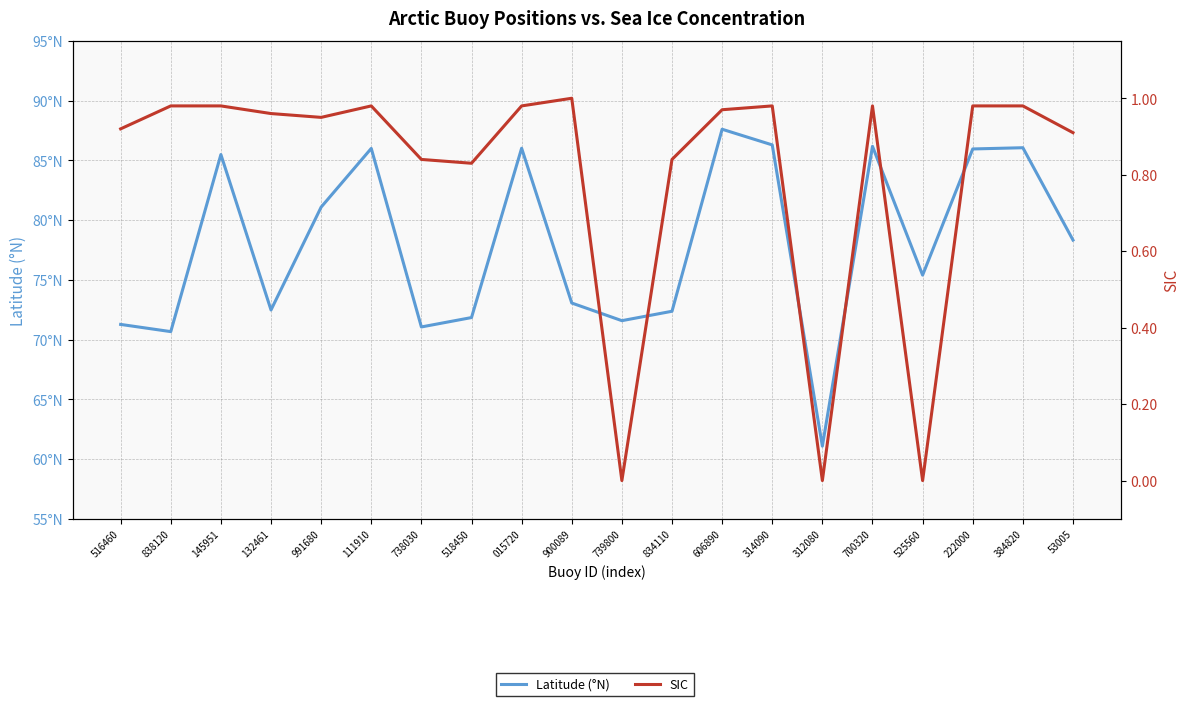

True or false: SIC has more than 2 points higher than both neighbors.

True